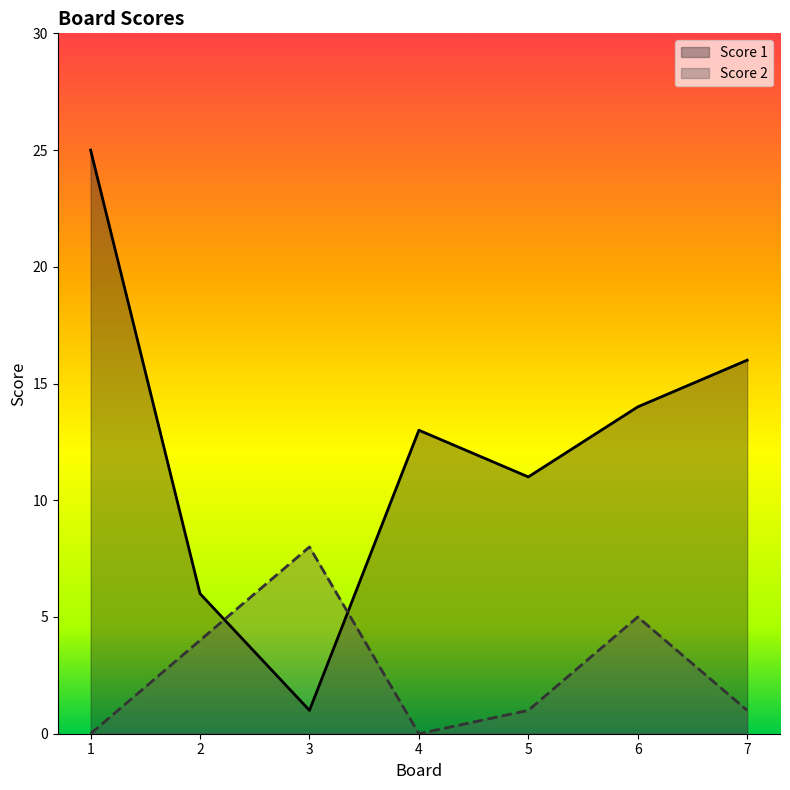

Reading left to right, transcribe all the data shown in this chart.

Score 1: 25	6	1	13	11	14	16
Score 2: 0	4	8	0	1	5	1